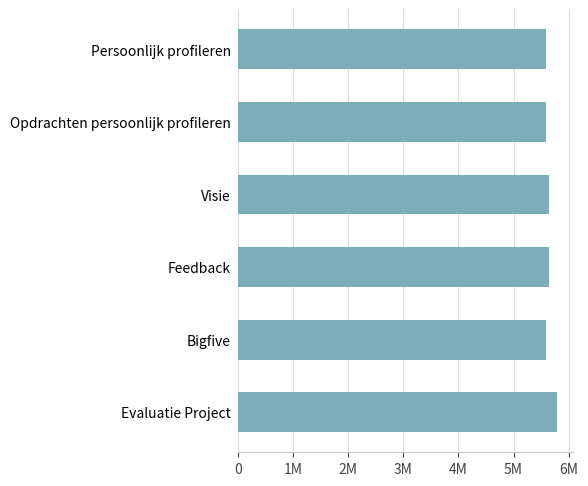

Does the chart contain any negative values?

No